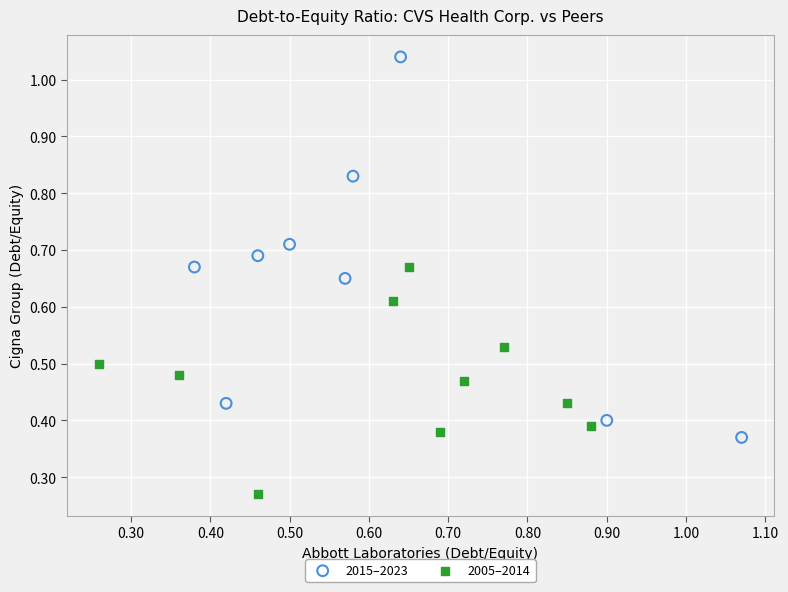

Which series contains the lowest Y value?

2005–2014